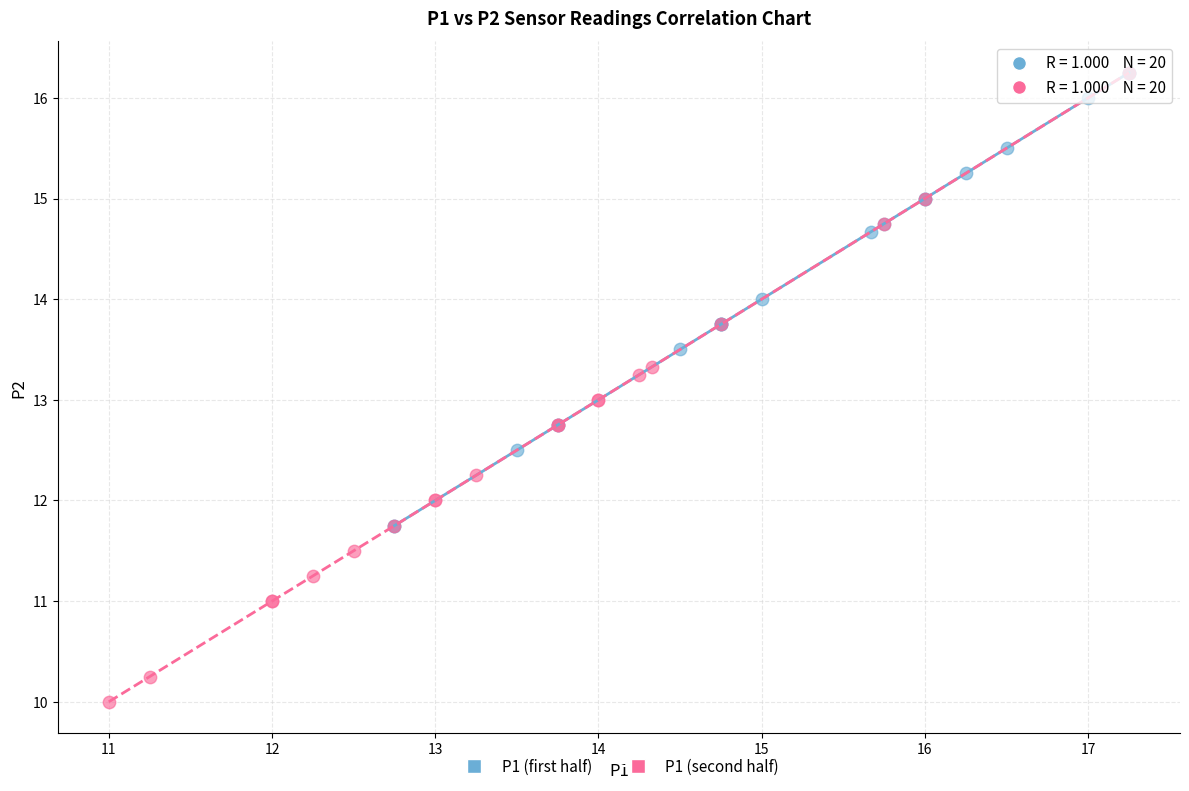

Which series has the largest Y range (max minus min)?

P1 (second half)